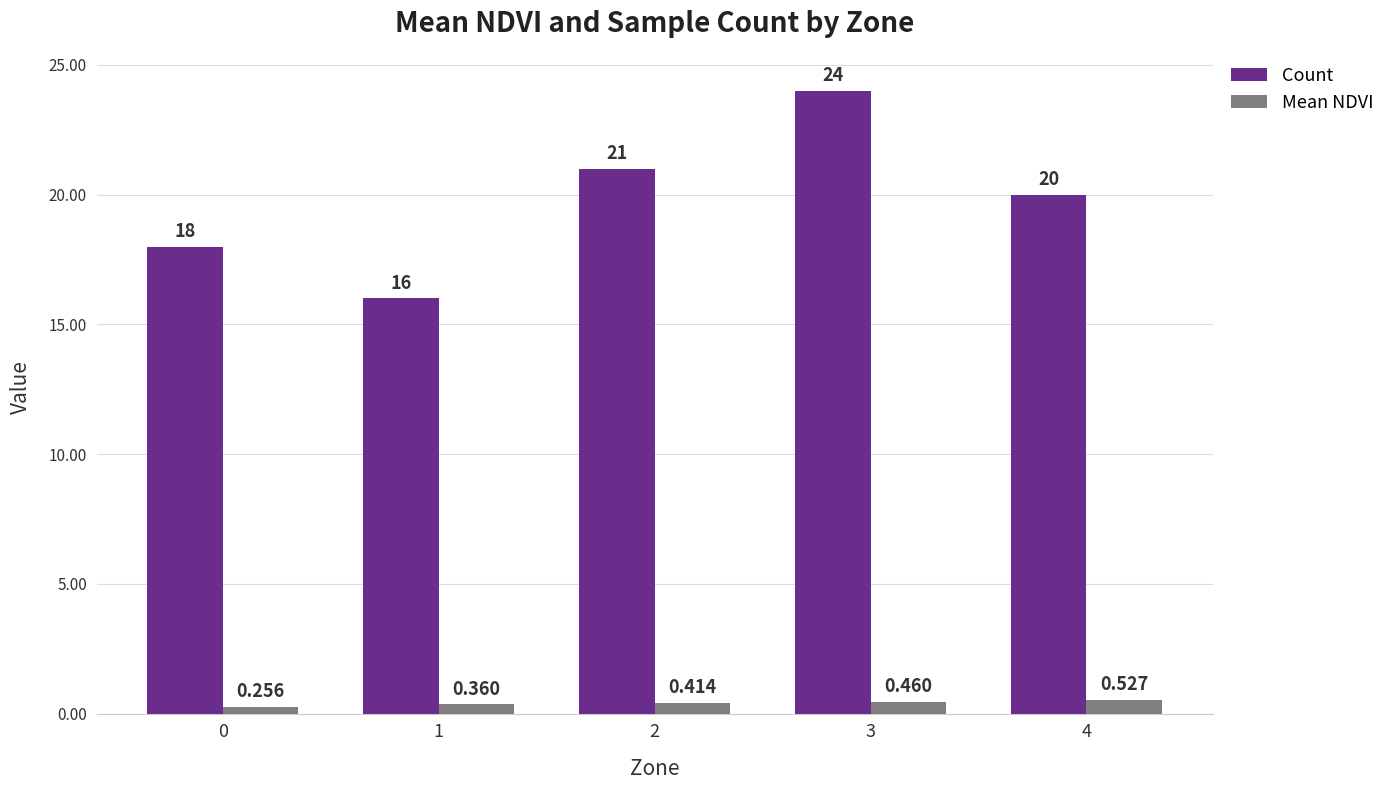

Between 0 and 4, which series saw the biggest shift?

Count